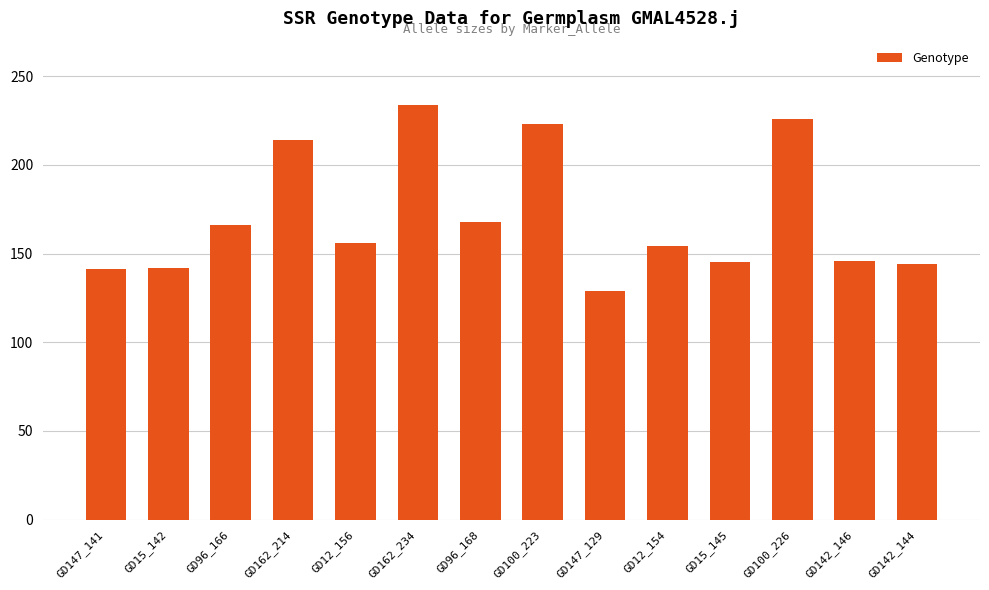

At which category does the chart reach its peak across all series?

GD162_234